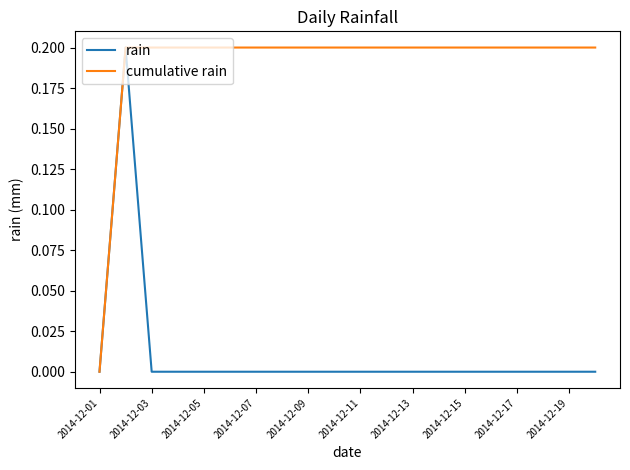

Count the cumulative rain values in the range 0 to 1.

20